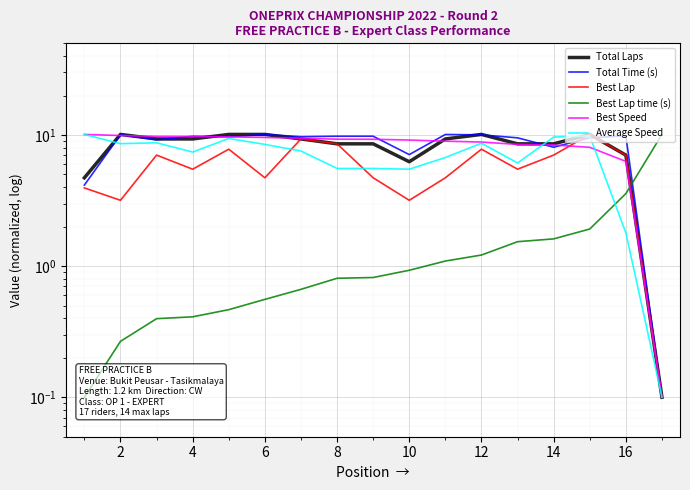

Which series has the widest spread of values?

Total Laps